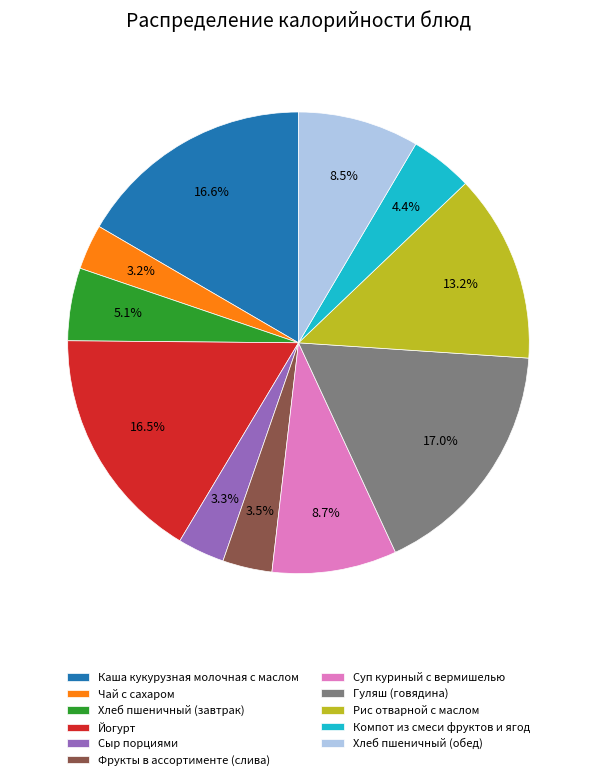

What is the ratio of the value at Фрукты в ассортименте (слива) to the value at Сыр порциями?

1.1